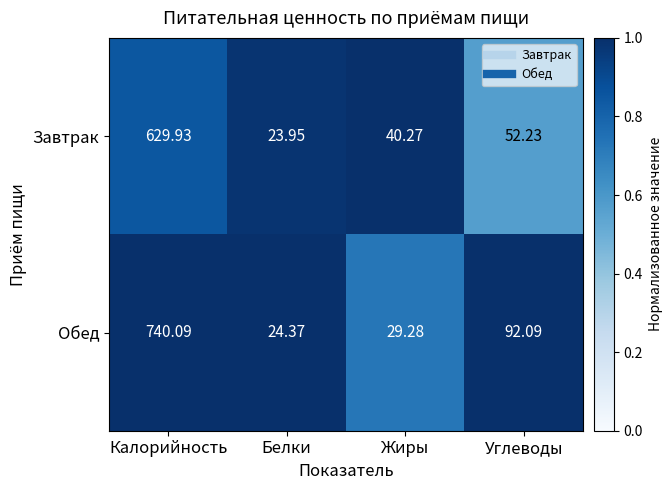

At which category is the sum across all series the highest?

Калорийность